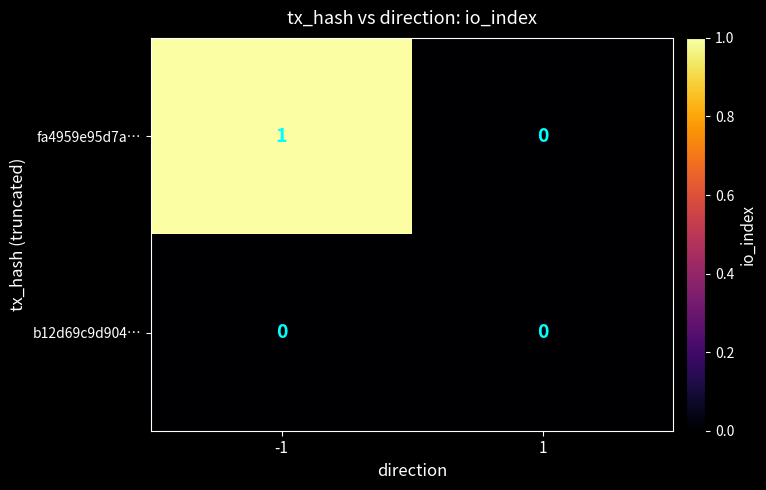

List the labels in order of fa4959e95d7a… value, largest first.

-1, 1